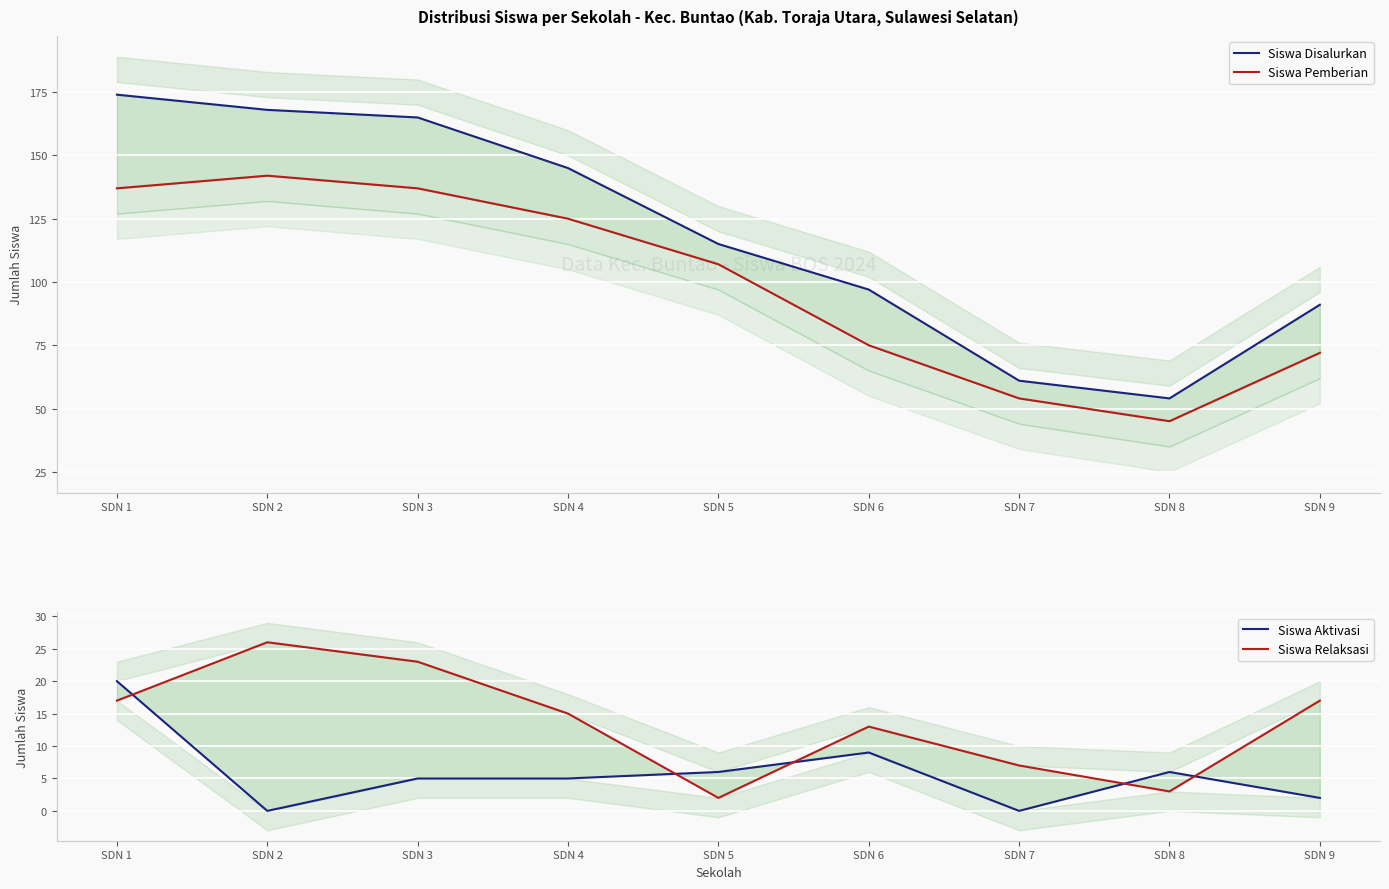

True or false: Siswa Aktivasi has a value of 10 at SDN 7.

False